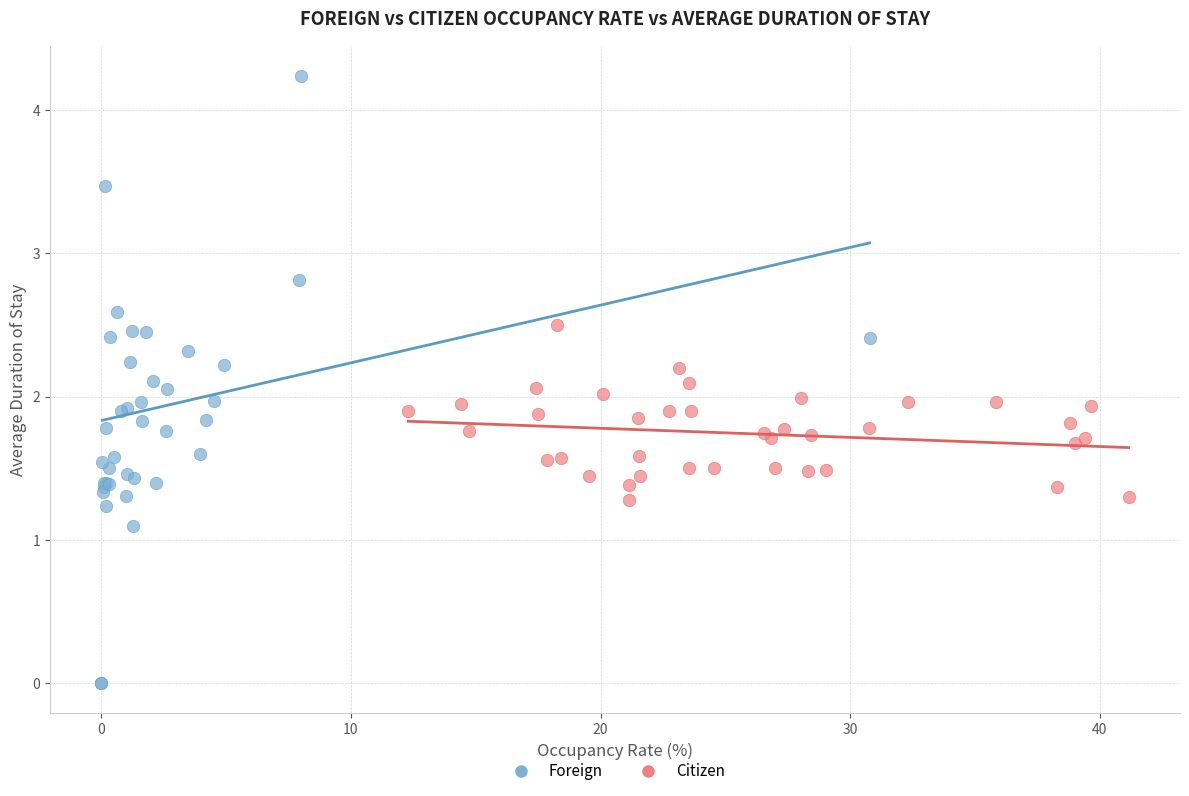

Which series reaches the minimum Y coordinate?

Foreign